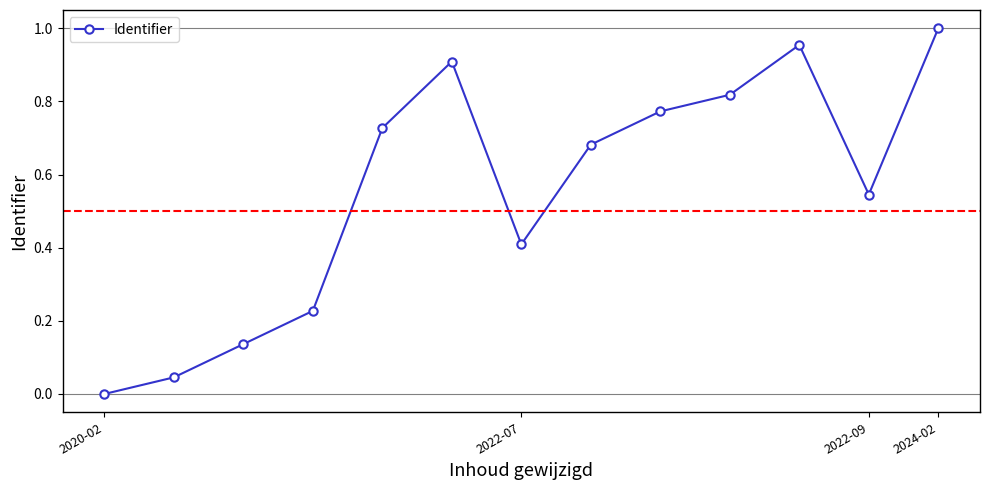

What is the sum of all values?

7.2